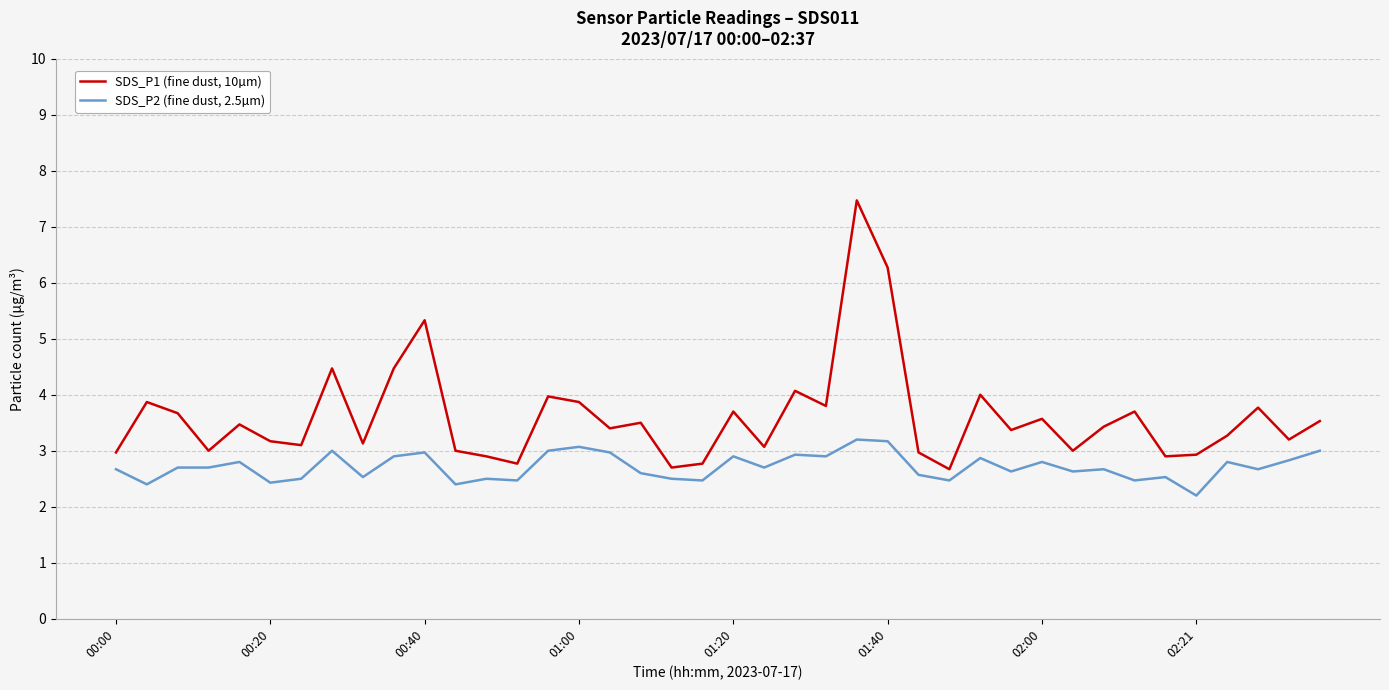

Which series has the largest range (max minus min)?

SDS_P1 (fine dust, 10µm)